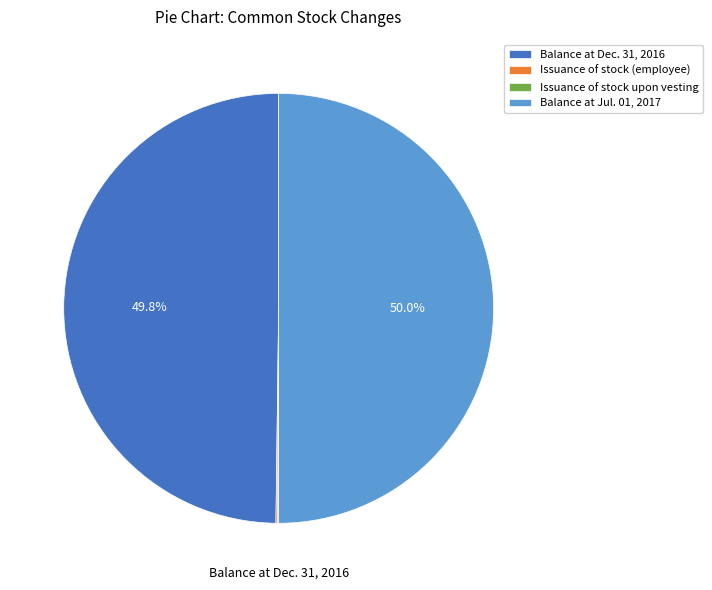

To the nearest percent, what is the average slice percentage?

25%